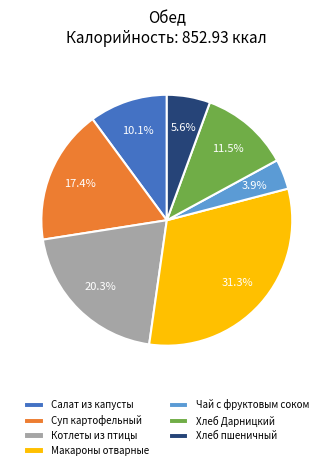

How many segments does this pie chart have?

7